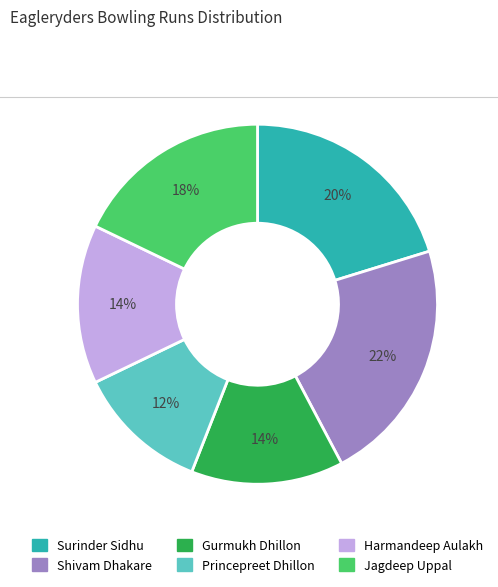

To the nearest percent, what portion does Harmandeep Aulakh represent?

14%